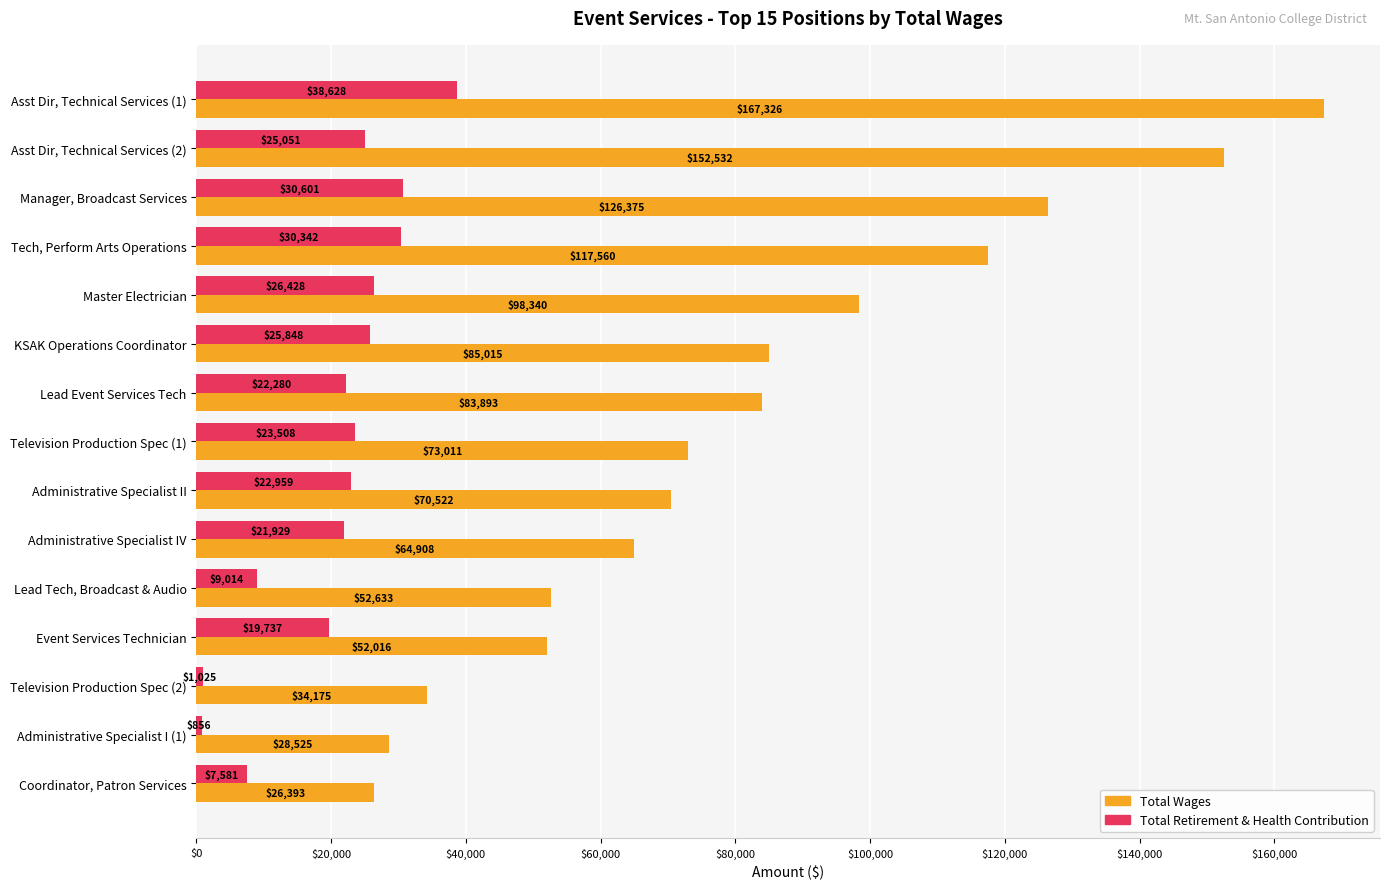

Rank the series by their maximum value, from highest to lowest.

Total Wages, Total Retirement & Health Contribution